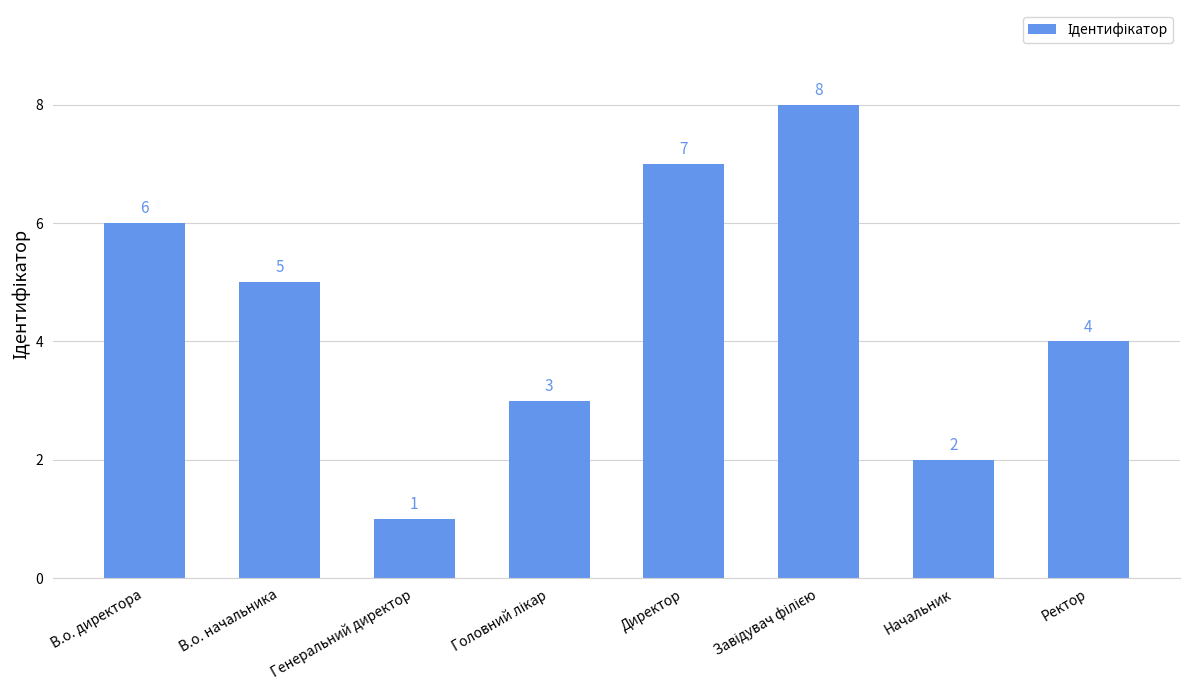

What is the difference between the maximum and minimum values?

7